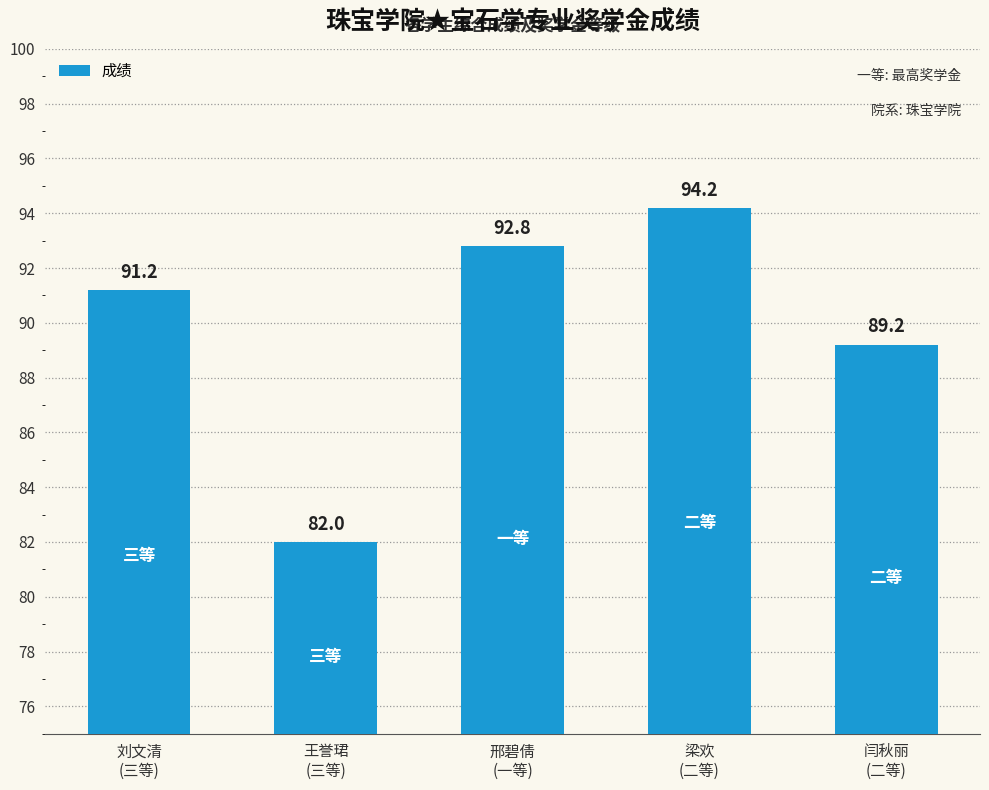

How many bars are there in total?

5